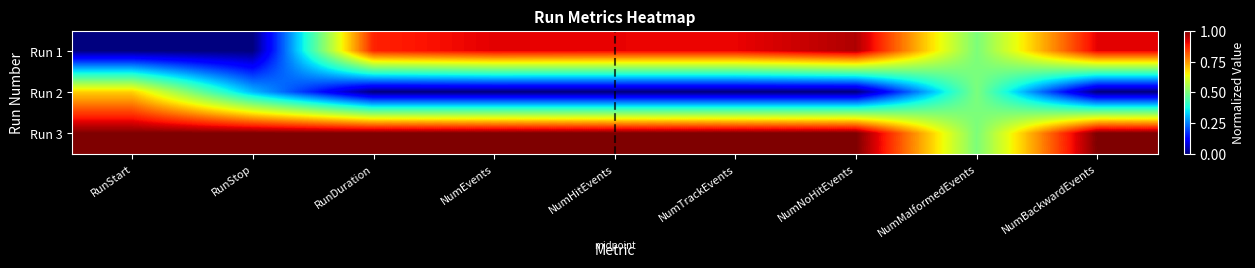

List the series in order of their peak value, lowest first.

Run 2, Run 1, Run 3